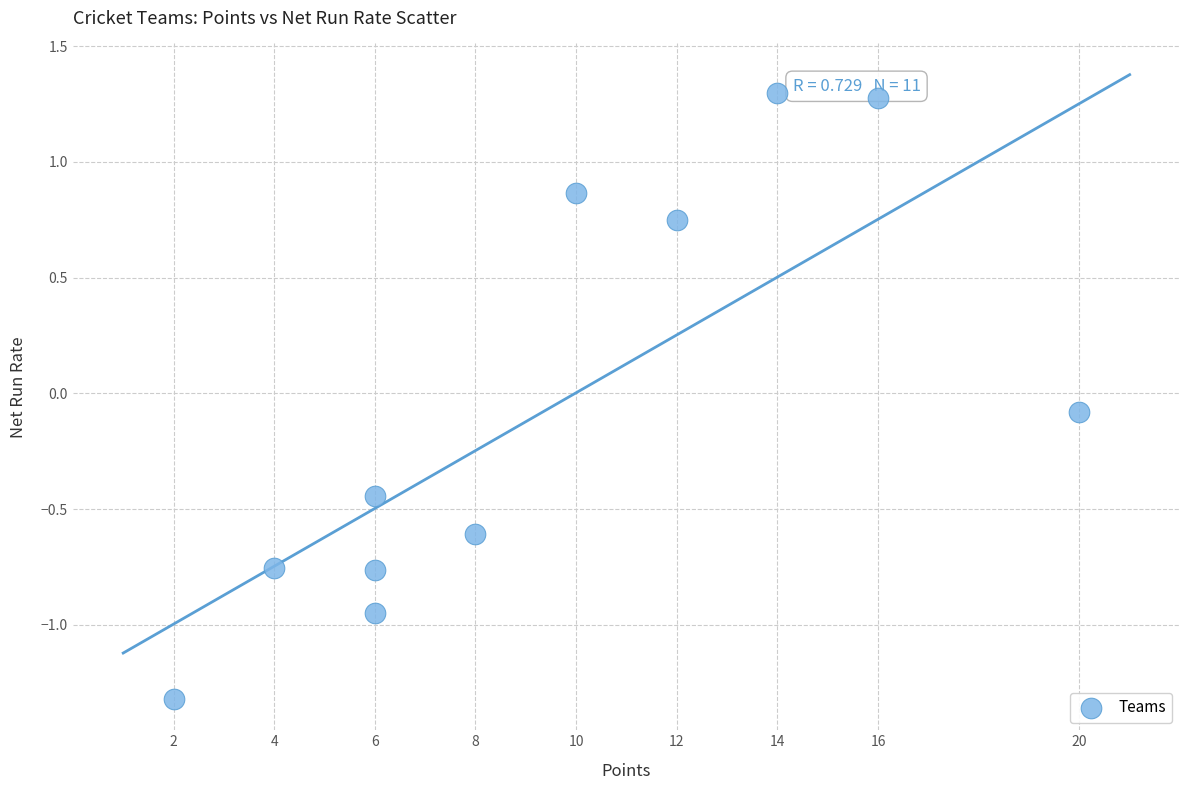

What is the average X value?

9.5